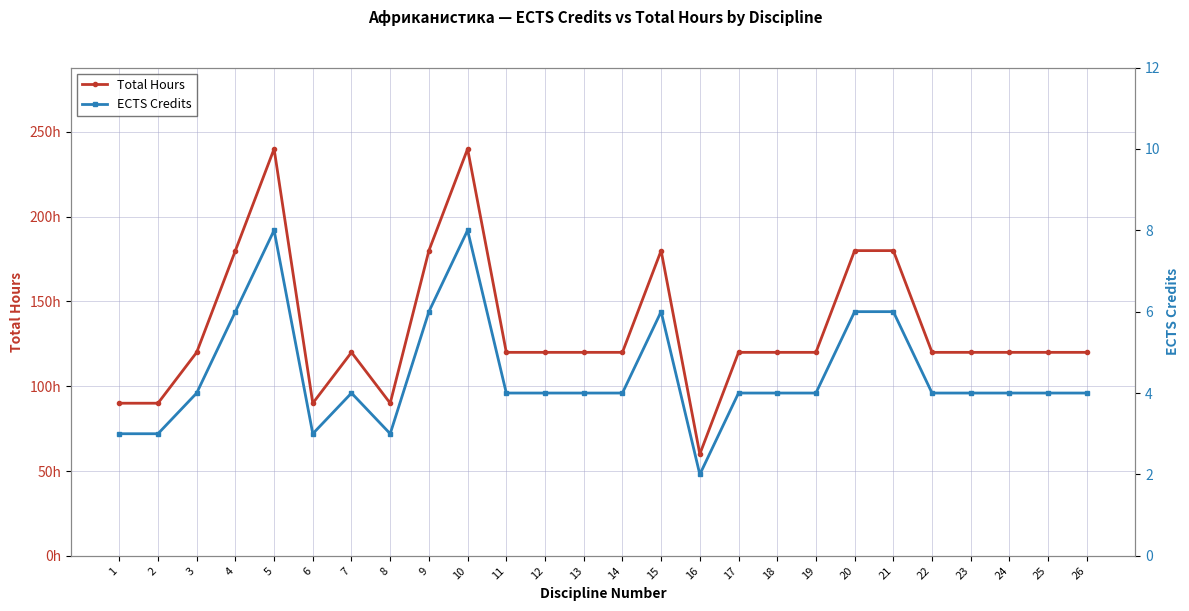

How many distinct data groups are displayed?

2